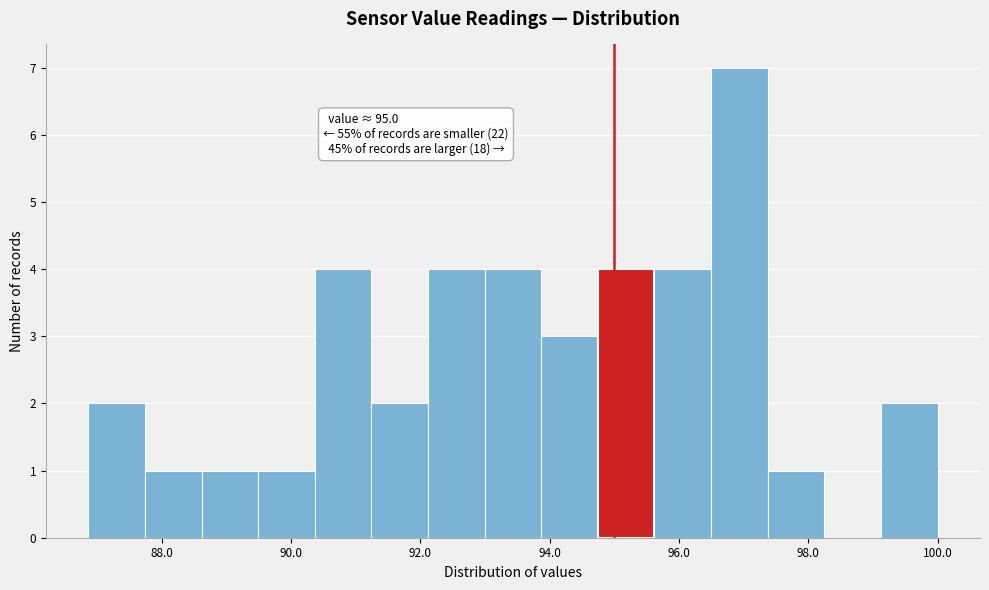

Which range on the x-axis has the tallest bar?

96.4 to 97.4